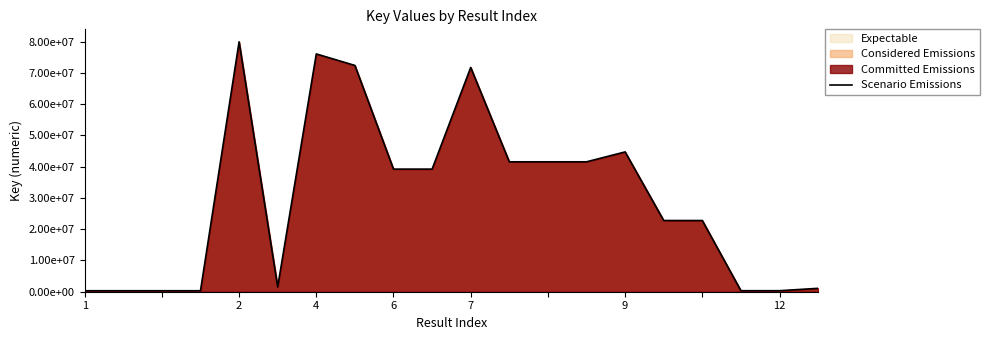

Read the value at 1, to the nearest 100.

313000